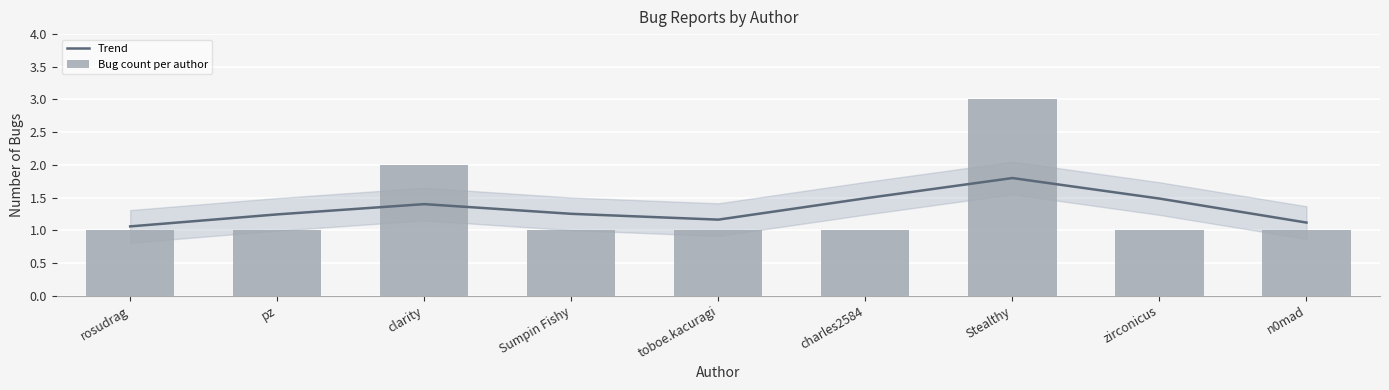

List the series in order of their peak value, highest first.

Bug count per author, Trend